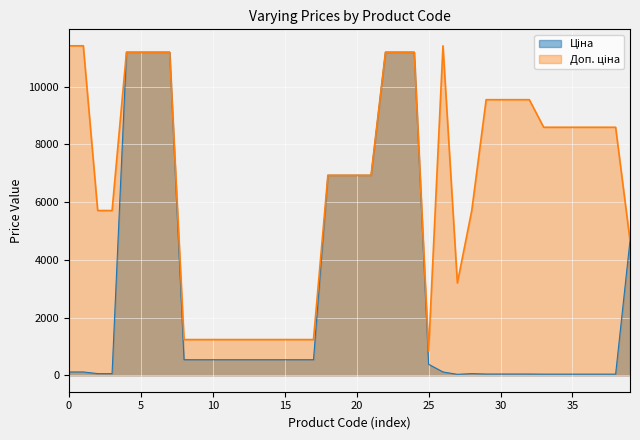

What is the maximum value shown in the chart?

11410.0